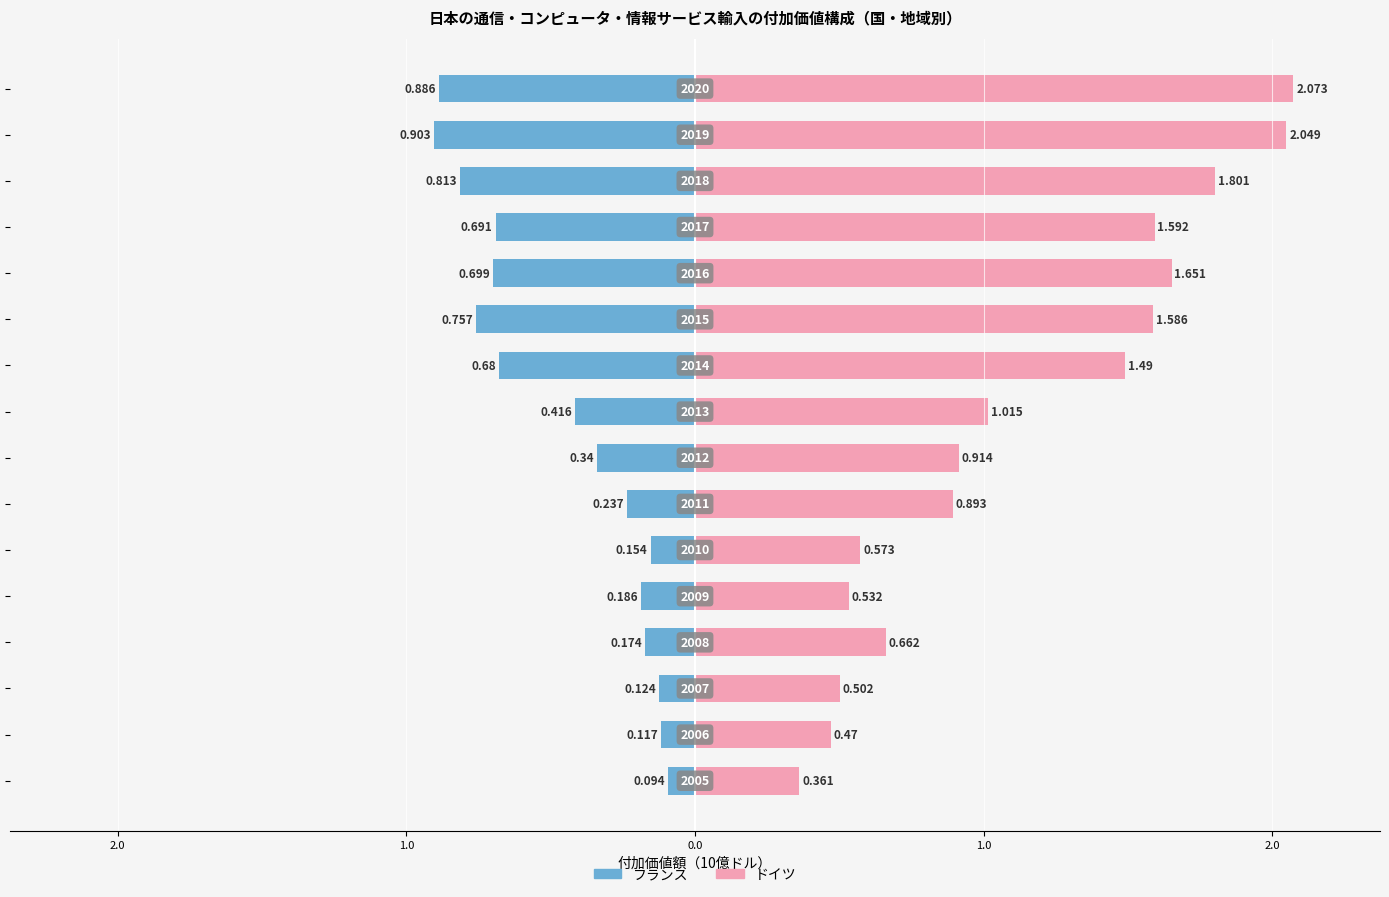

Reading left to right, transcribe all the data shown in this chart.

フランス: -0.1	-0.1	-0.1	-0.2	-0.2	-0.2	-0.2	-0.3	-0.4	-0.7	-0.8	-0.7	-0.7	-0.8	-0.9	-0.9
ドイツ: 0.4	0.5	0.5	0.7	0.5	0.6	0.9	0.9	1.0	1.5	1.6	1.7	1.6	1.8	2.0	2.1